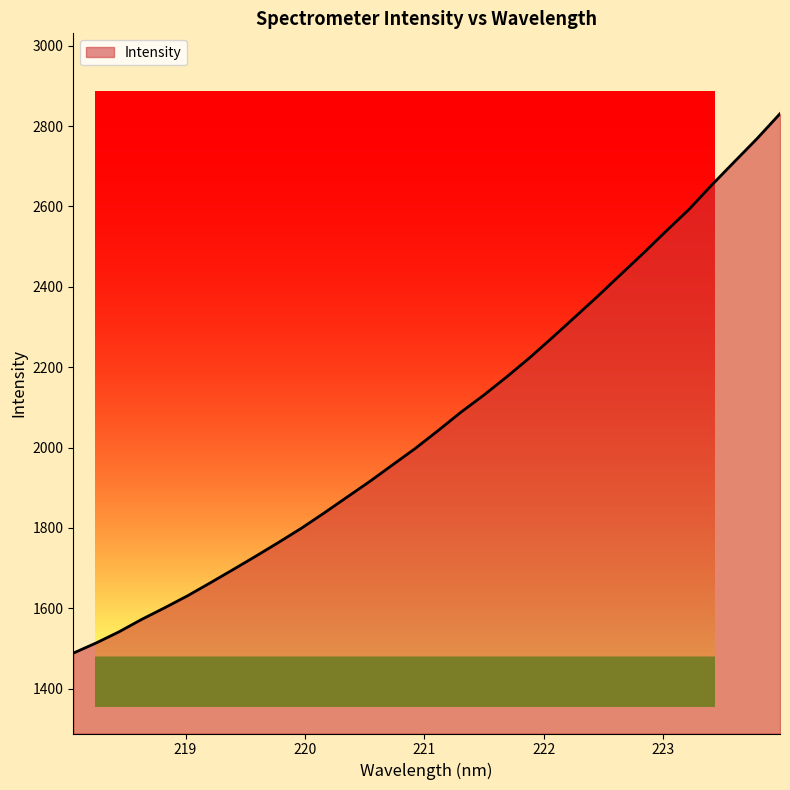

Does the chart have visible grid lines?

No